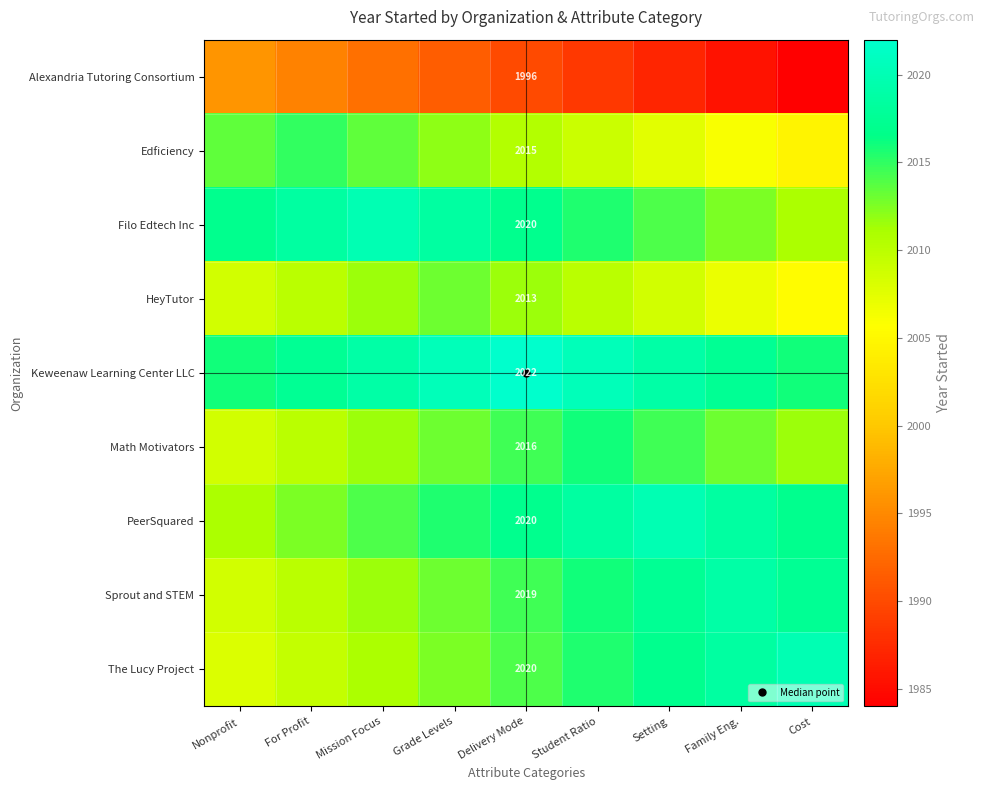

What is the spread (max minus min) of values at For Profit?

24.0